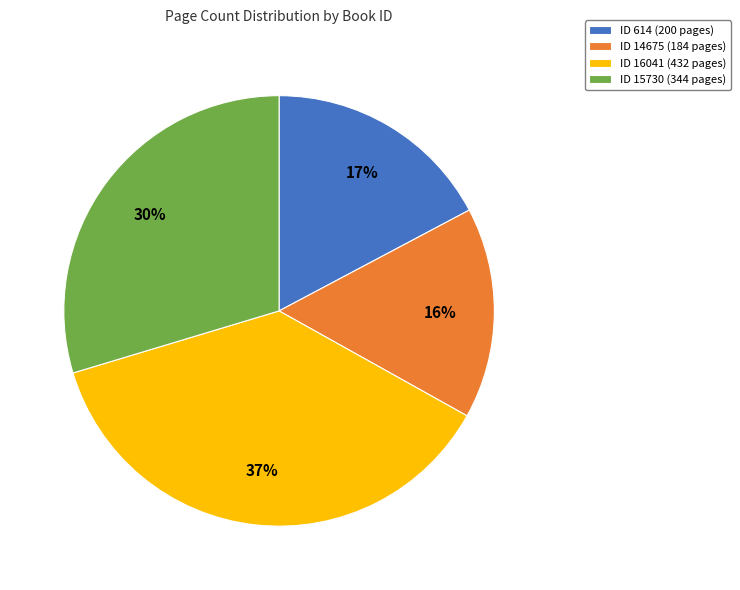

Approximately how many times larger is the value at ID 14675 (184 pages) compared to ID 15730 (344 pages)?

0.5